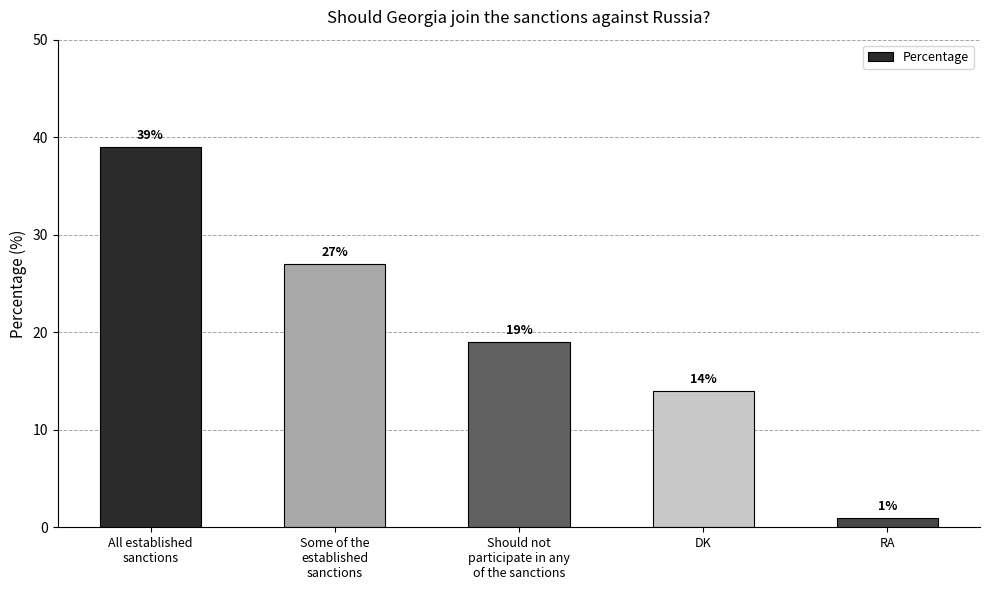

What is the ratio of the value at Some of the
established
sanctions to the value at All established
sanctions?

0.7